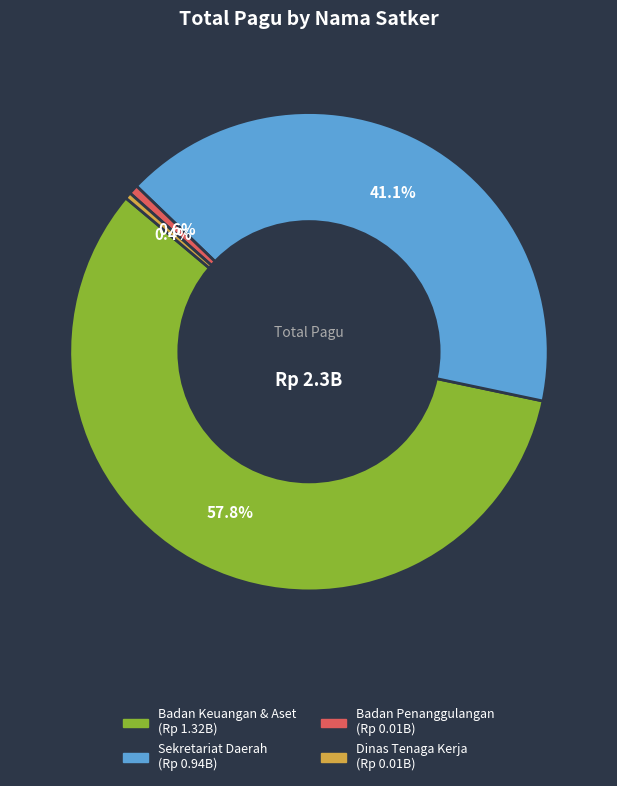

How many segments does this pie chart have?

4